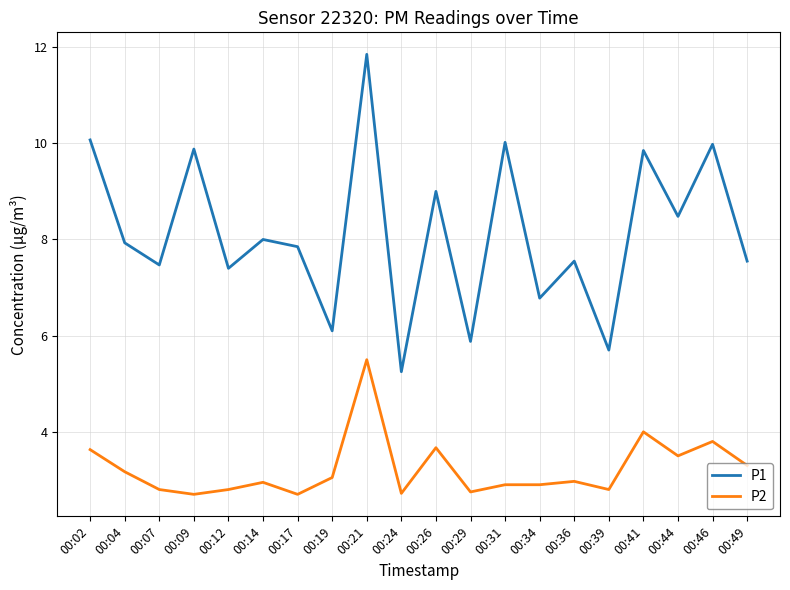

List the series in order of their overall mean, lowest first.

P2, P1